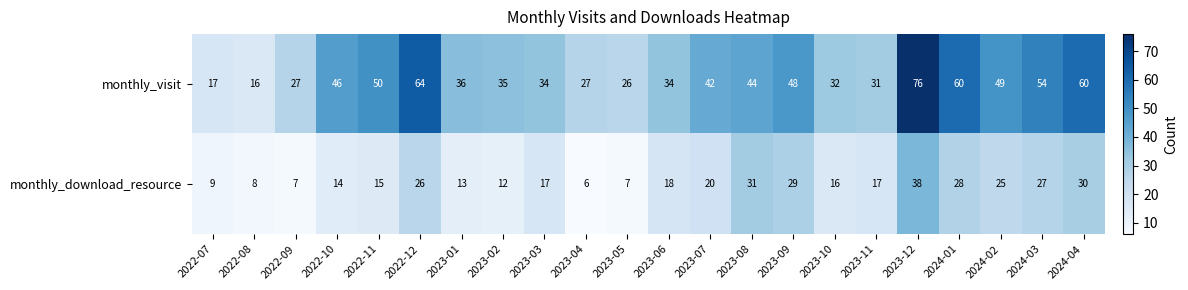

The monthly_download_resource series shows 14 at 2022-10. True or false?

True